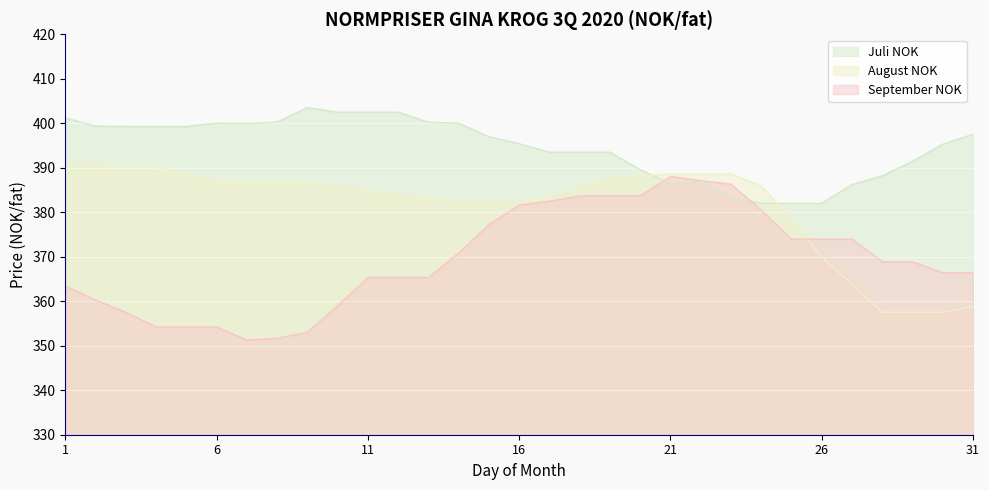

Reading left to right, list all the values displayed in this chart.

Juli NOK: 1=401.2	2=399.4	3=399.3	4=399.3	5=399.3	6=400.1	7=400.0	8=400.3	9=403.5	10=402.5	11=402.5	12=402.5	13=400.3	14=400.0	15=397.0	16=395.4	17=393.5	18=393.5	19=393.5	20=389.6	21=386.4	22=386.8	23=383.3	24=382.0	25=382.0	26=382.0	27=386.2	28=388.2	29=391.4	30=395.3	31=397.6
August NOK: 1=390.8	2=390.8	3=390.3	4=390.1	5=388.5	6=387.1	7=386.8	8=386.8	9=386.8	10=385.8	11=385.0	12=383.9	13=383.2	14=382.5	15=382.5	16=382.5	17=383.3	18=385.7	19=387.7	20=388.2	21=388.6	22=388.6	23=388.6	24=385.9	25=378.5	26=369.9	27=363.8	28=357.5	29=357.5	30=357.5	31=358.8
September NOK: 1=363.4	2=360.3	3=357.5	4=354.2	5=354.2	6=354.2	7=351.3	8=351.7	9=353.0	10=359.0	11=365.3	12=365.3	13=365.3	14=370.8	15=377.2	16=381.6	17=382.5	18=383.7	19=383.7	20=383.7	21=388.0	22=387.1	23=386.3	24=380.5	25=374.0	26=374.0	27=374.0	28=368.9	29=368.9	30=366.4	31=366.4